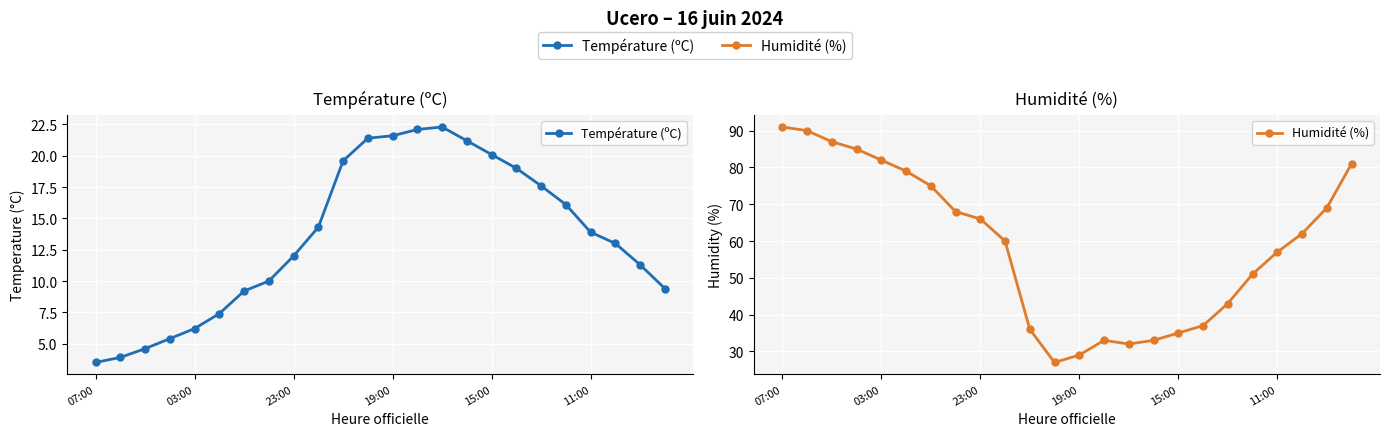

True or false: Humidité (%) has a value of 35.0 at 15:00.

True